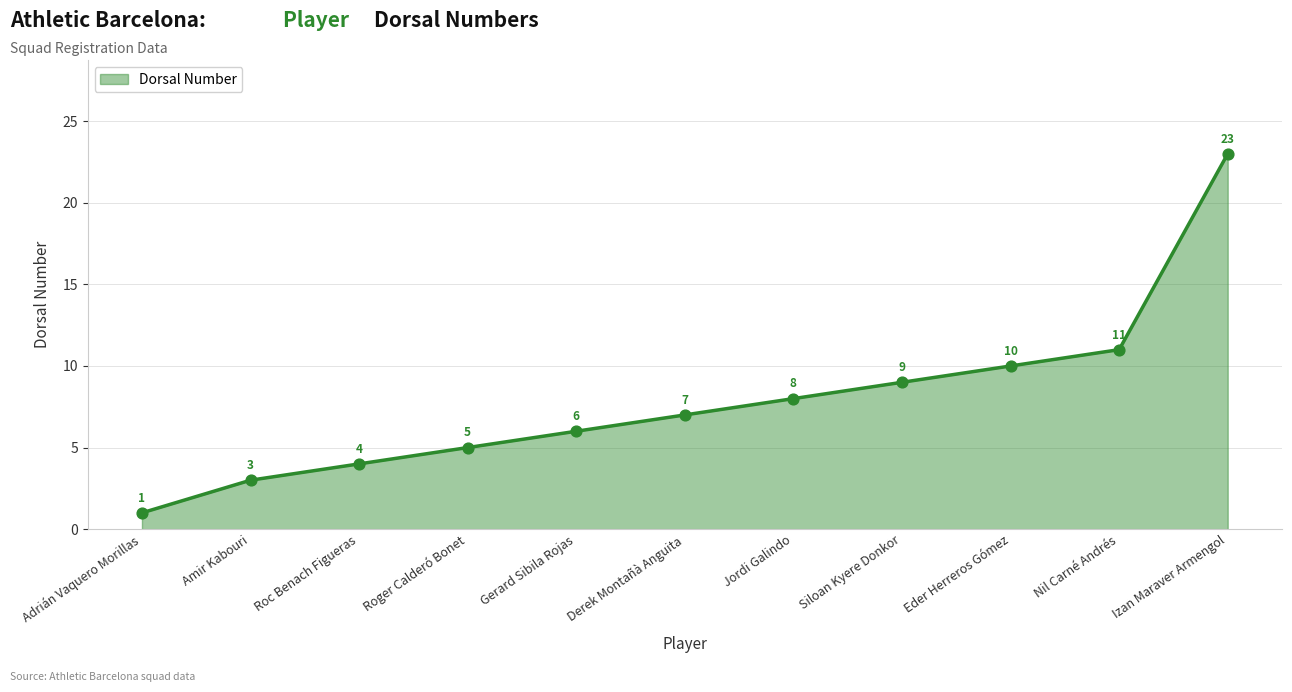

At how many categories does at least one series exceed 4?

8